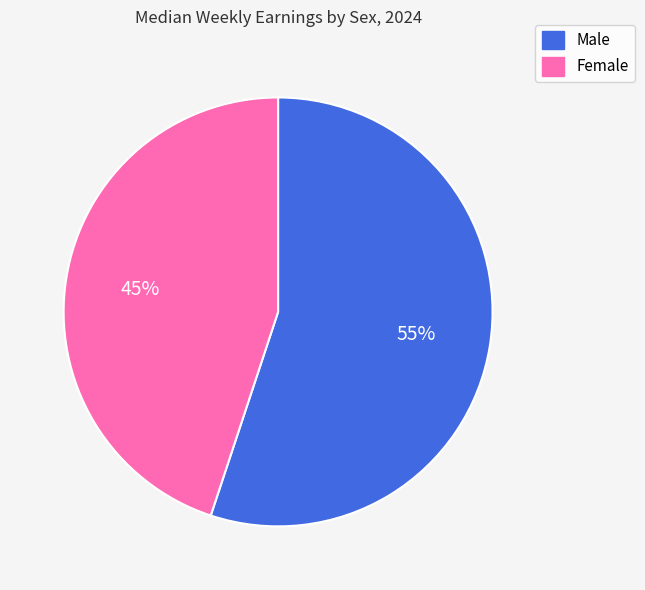

To the nearest percent, what is the combined percentage of Male and Female?

100%